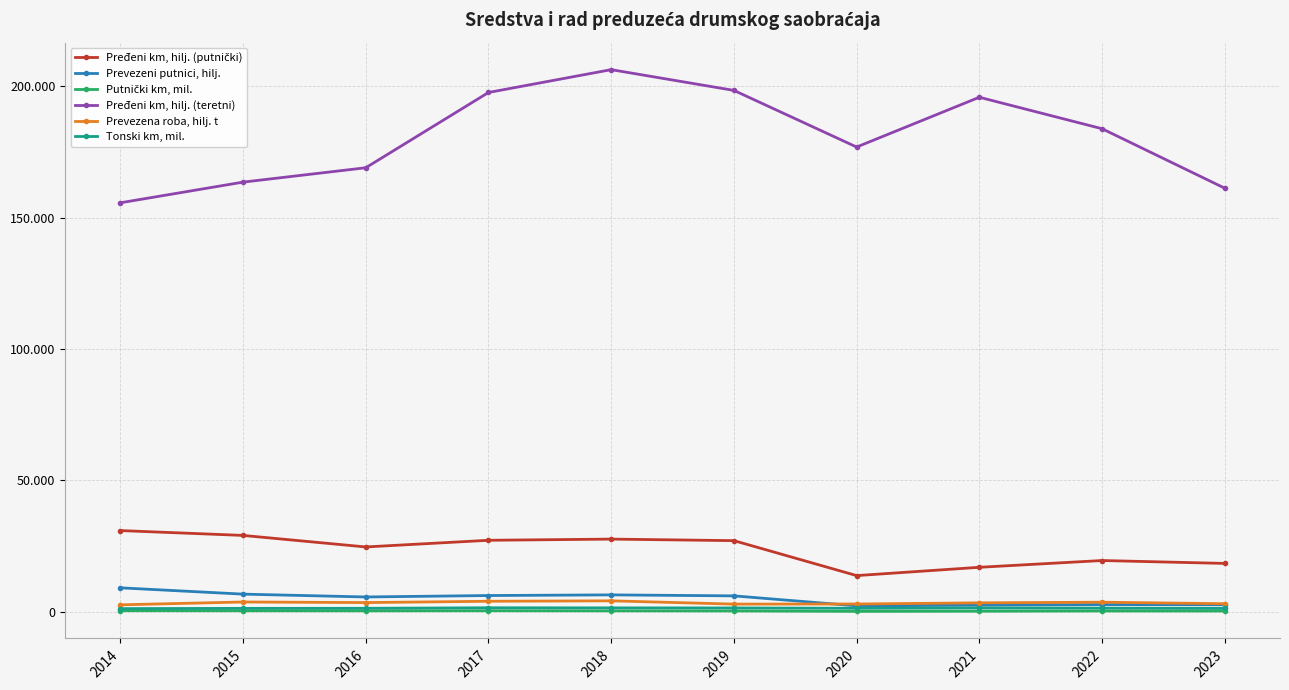

Is this an area chart (filled region under the line)?

No